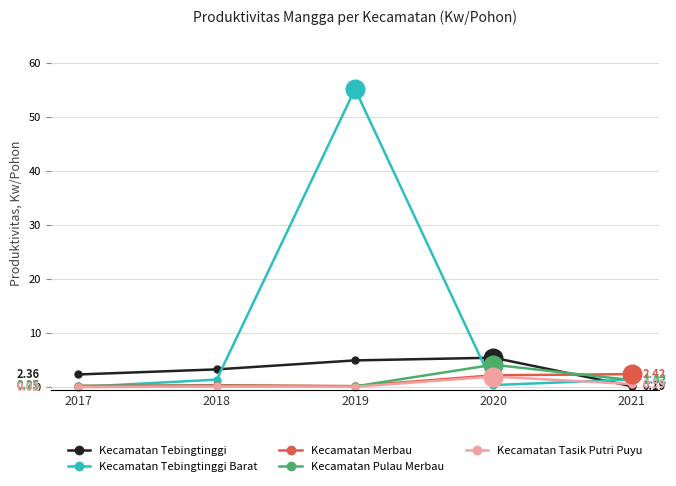

At how many categories does at least one series exceed 19?

1